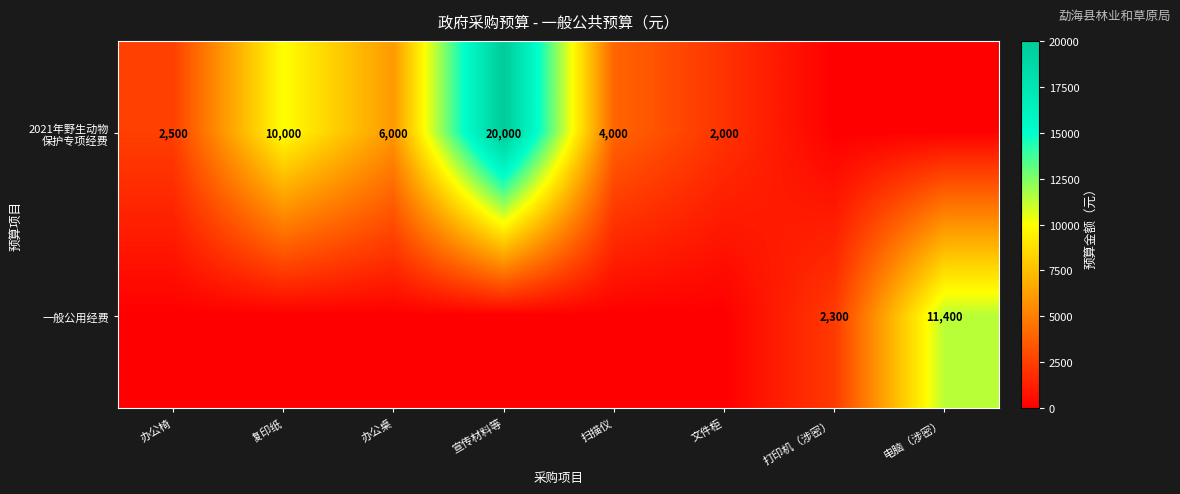

True or false: 一般公用经费 has a value of 11400 at 电脑（涉密）.

True